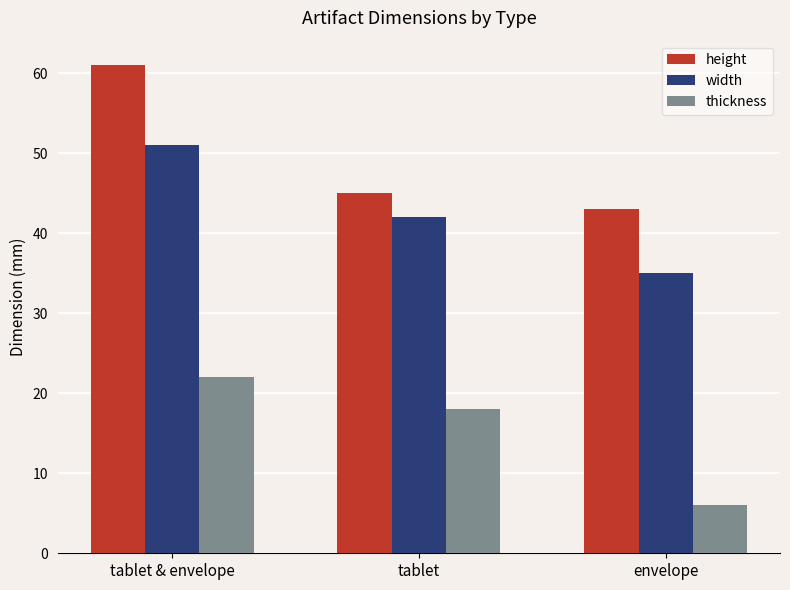

What is the sum of all height values?

149